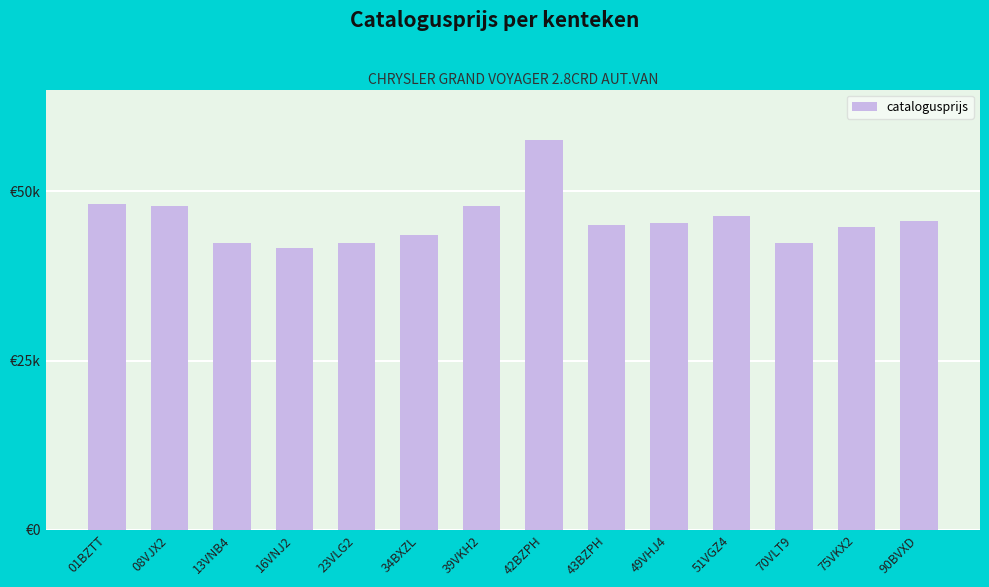

Between 49VHJ4 and 34BXZL, which is larger?

49VHJ4